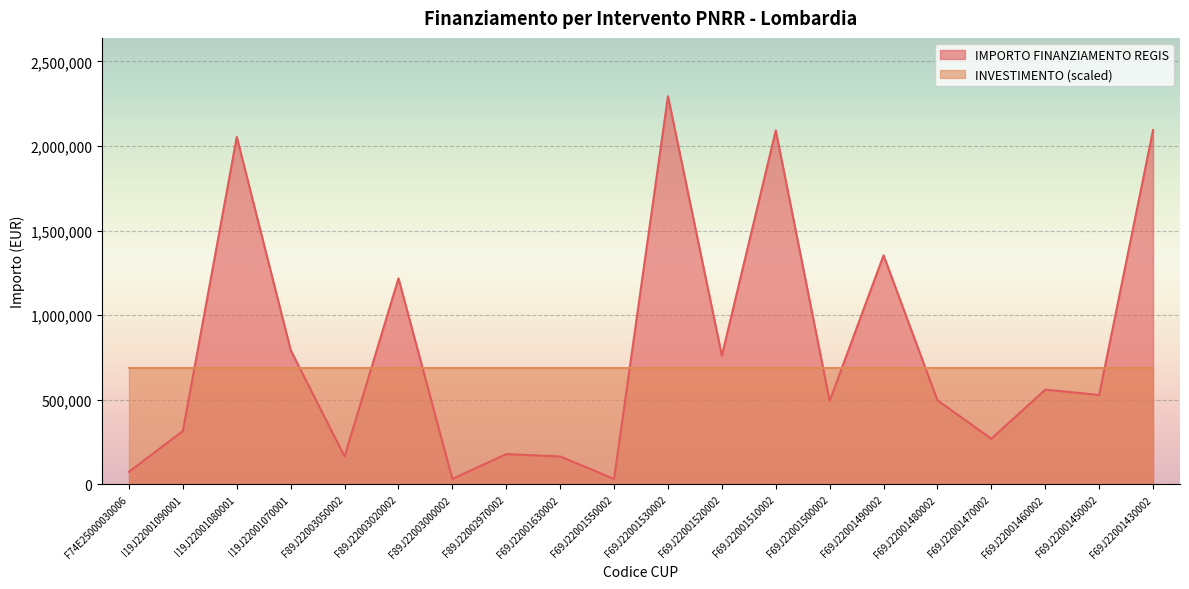

How many interior local valleys (lower than both neighbors) does the data have?

7